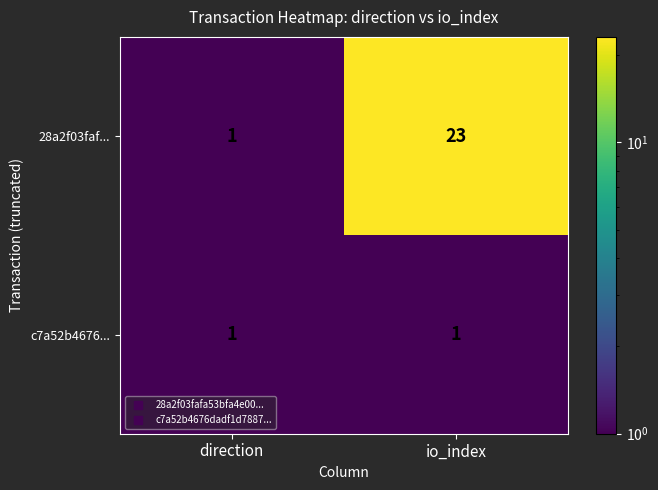

What is the maximum value shown in the chart?

23